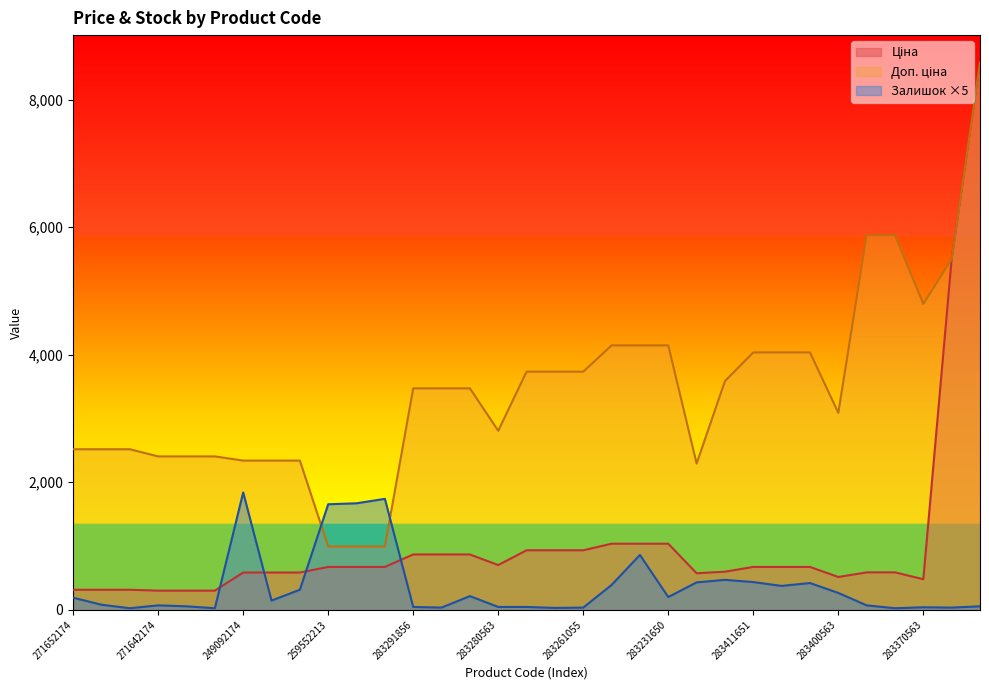

At 283231650, list the series in order from largest to smallest.

Доп. ціна, Ціна, Залишок